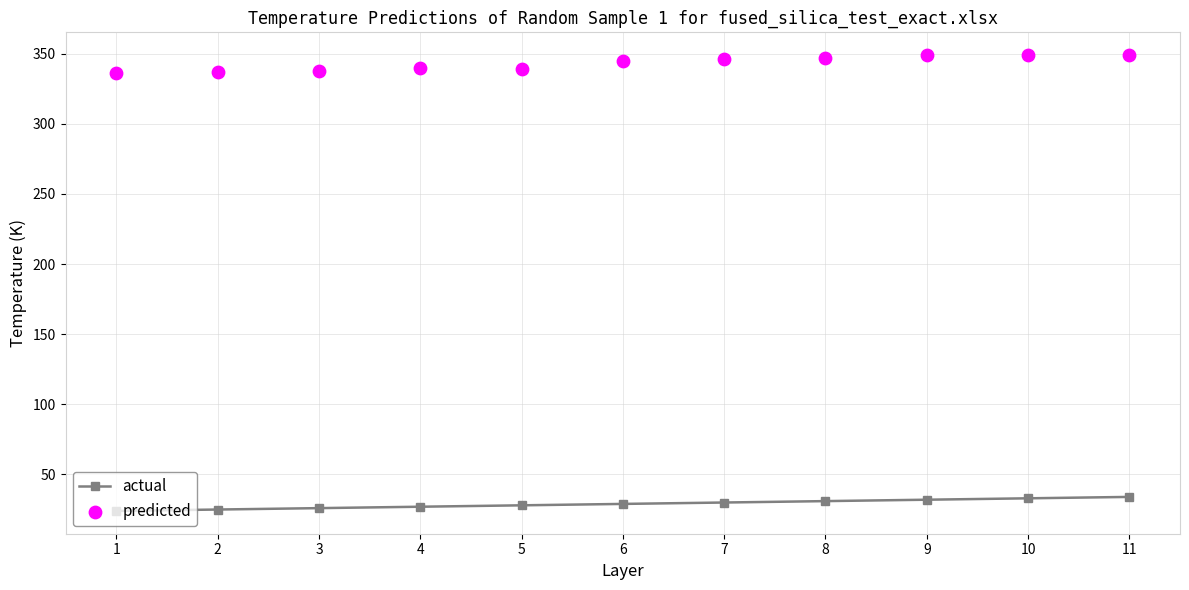

Which series reaches the minimum Y coordinate?

actual